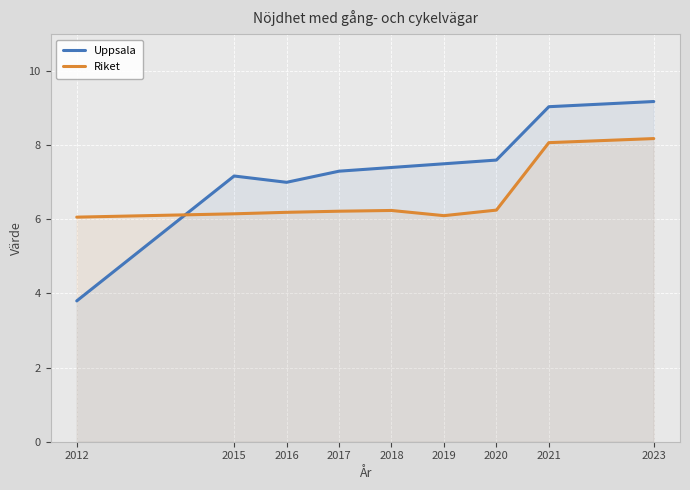

Which series has the largest range (max minus min)?

Uppsala